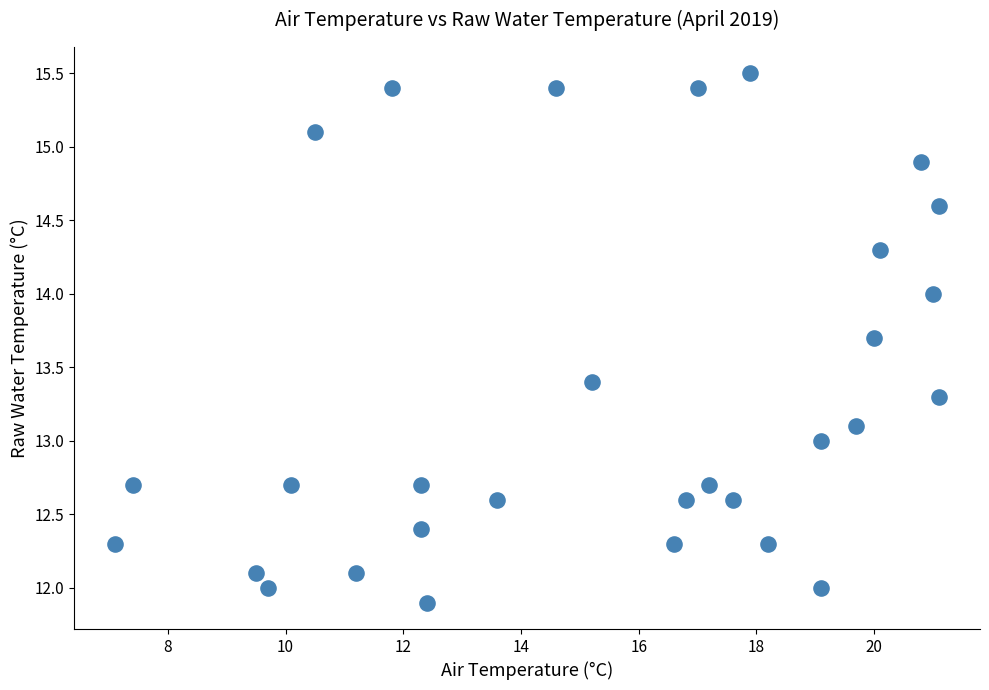

What is the range of Y values (max minus min)?

3.6